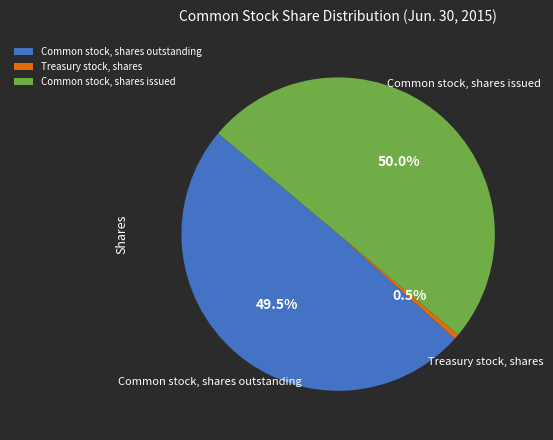

To the nearest percent, what is the difference between the Treasury stock, shares and Common stock, shares outstanding slice percentages?

49%